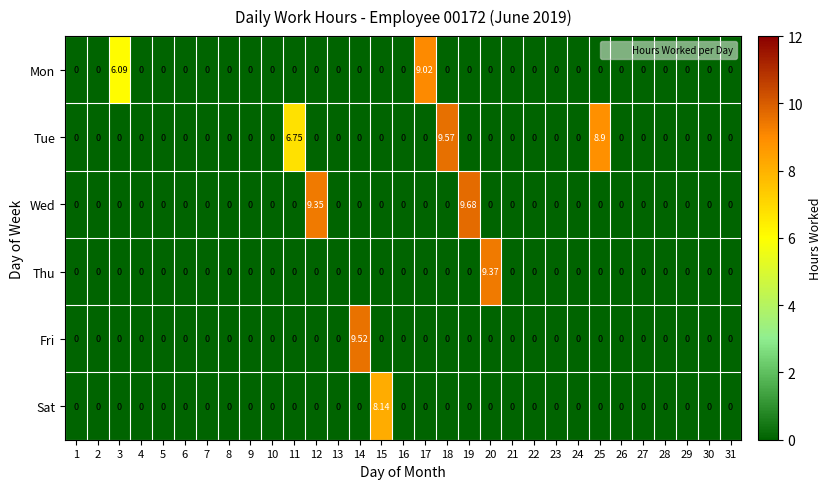

Rank the series by their maximum value, from highest to lowest.

Wed, Tue, Fri, Thu, Mon, Sat